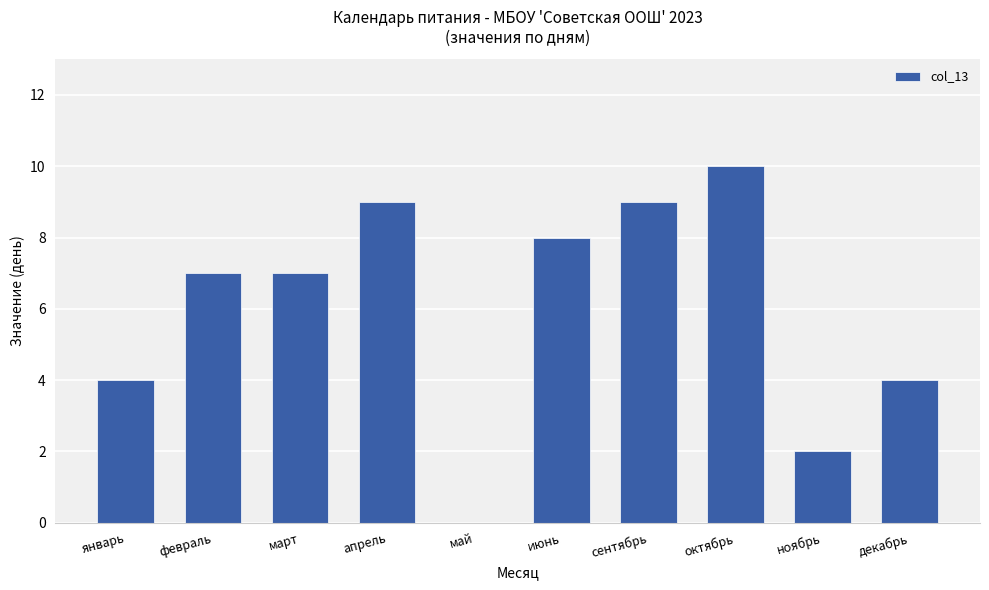

Is it true that the value at март is 2?

False